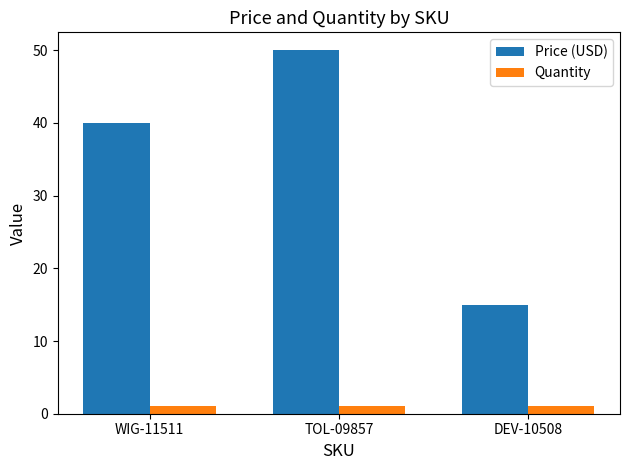

At which label is Price (USD) closest to 32?

WIG-11511